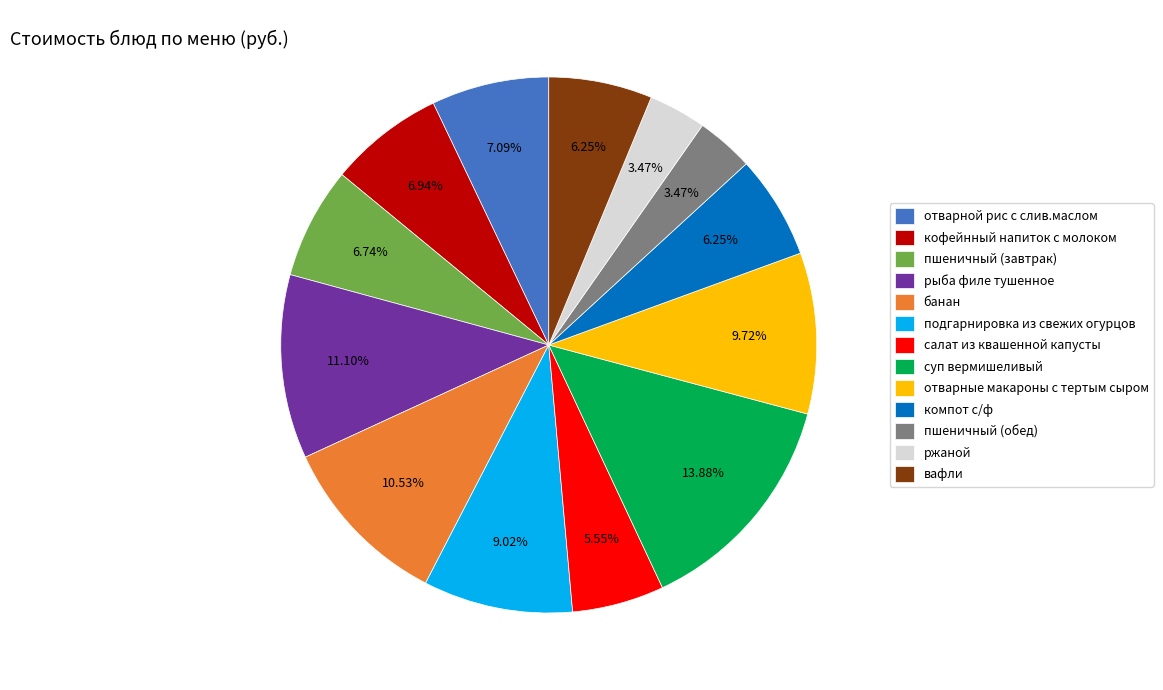

What is the largest slice in the pie chart?

суп вермишеливый